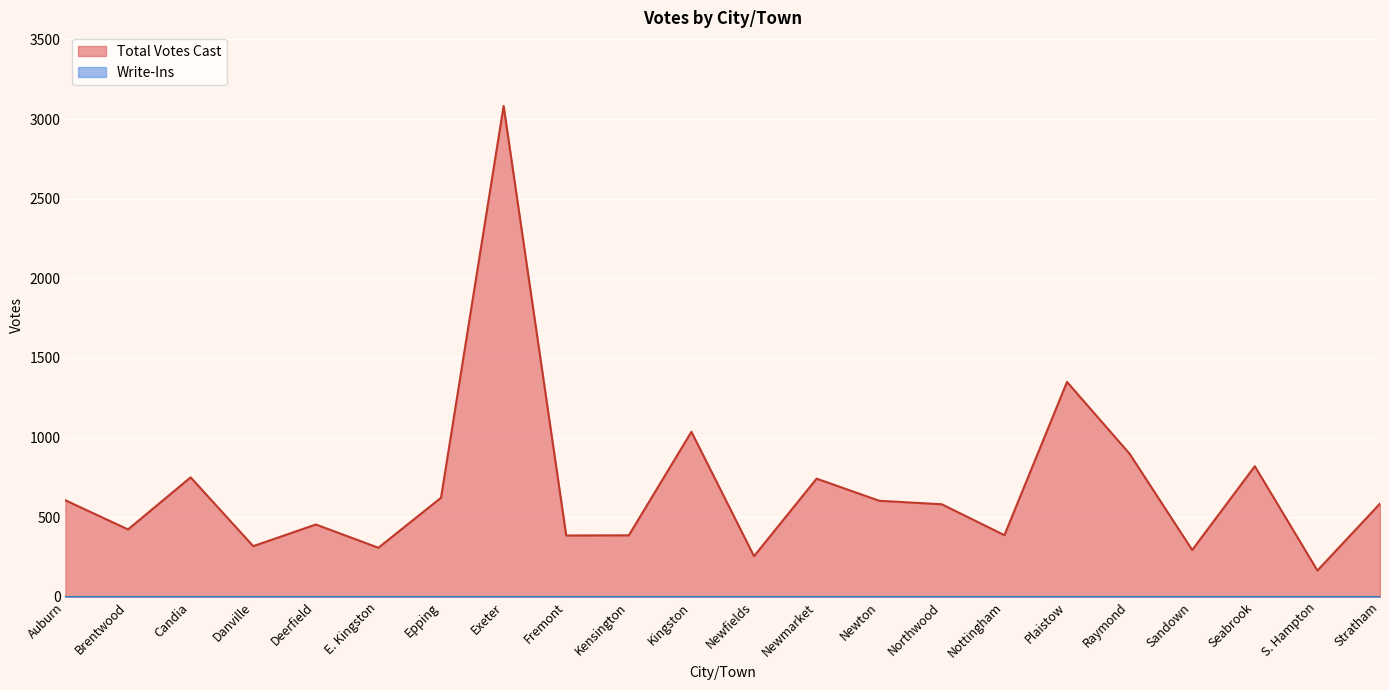

Reading right to left, list all the values displayed in this chart.

Stratham=585	S. Hampton=165	Seabrook=820	Sandown=294	Raymond=898	Plaistow=1349	Nottingham=387	Northwood=581	Newton=603	Newmarket=742	Newfields=255	Kingston=1036	Kensington=386	Fremont=385	Exeter=3082	Epping=622	E. Kingston=308	Deerfield=454	Danville=318	Candia=750	Brentwood=423	Auburn=606